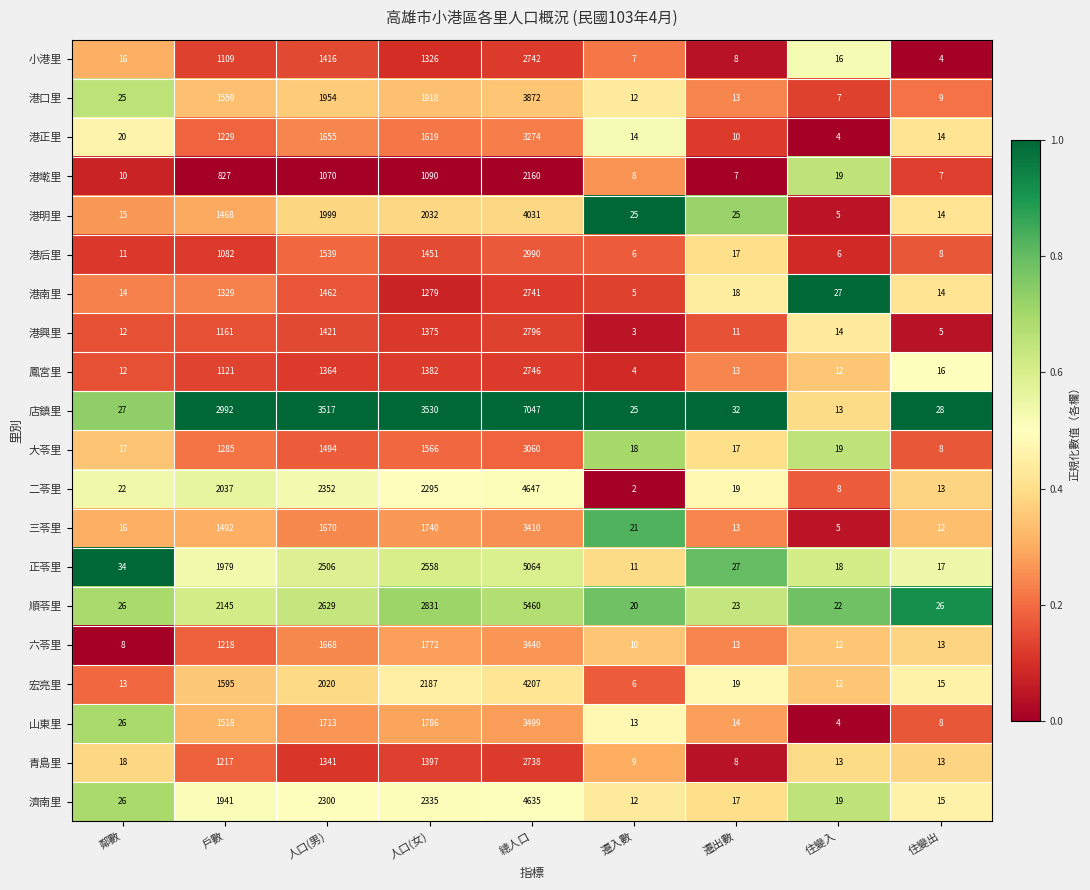

True or false: 店鎮里 has a value of 10940 at 總人口.

False